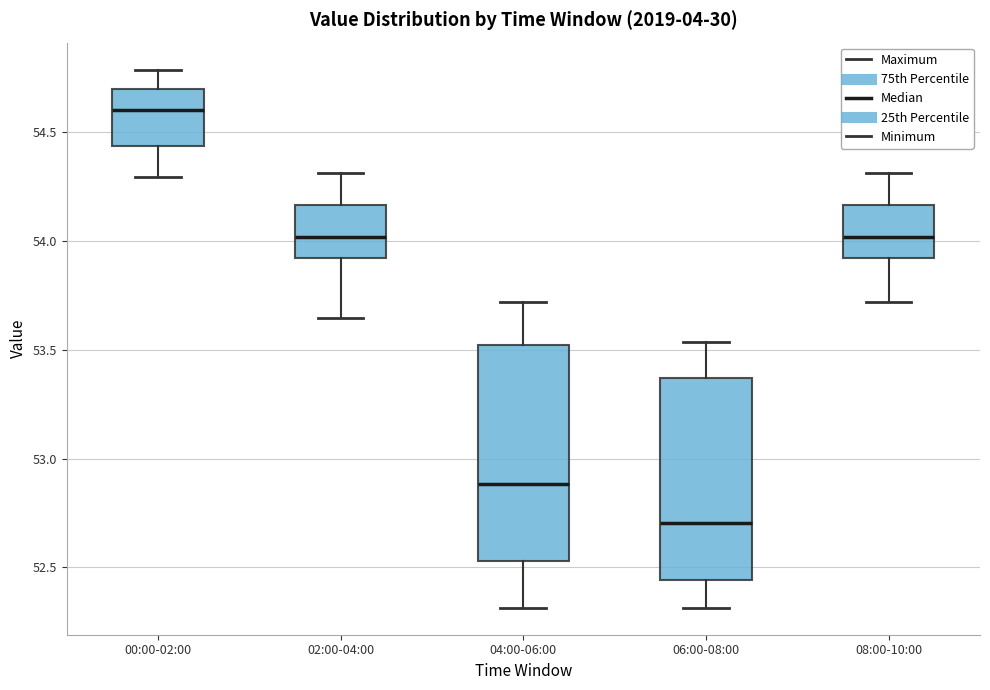

Comparing the boxes themselves (not the whiskers), which one is the tallest?

04:00-06:00